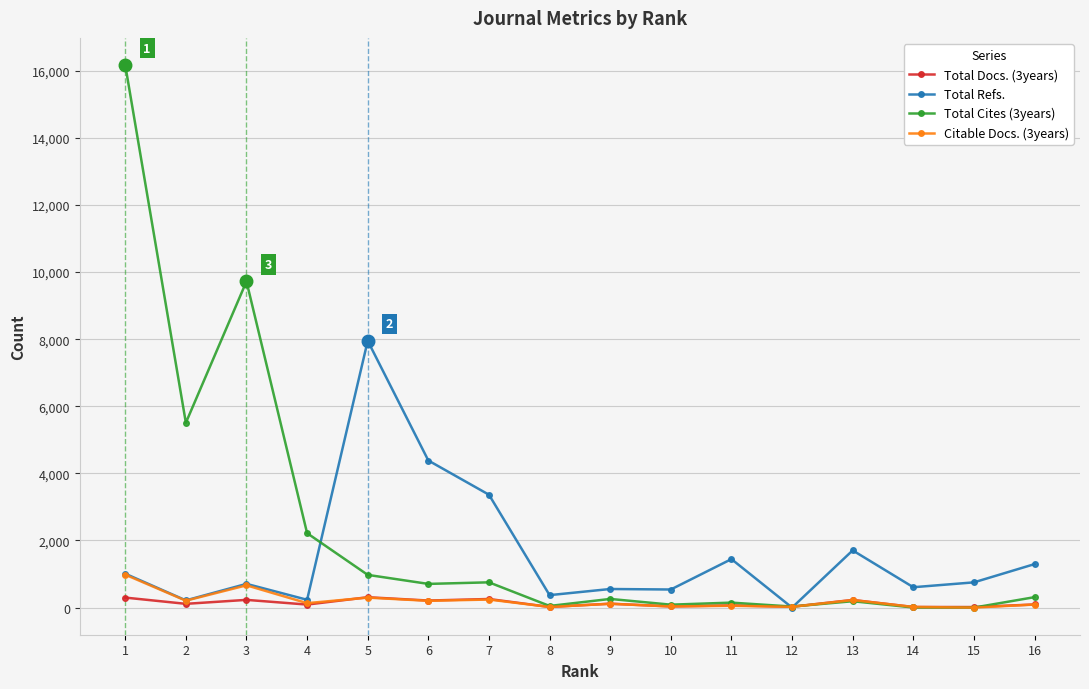

Between 6 and 15, which series saw the biggest shift?

Total Refs.